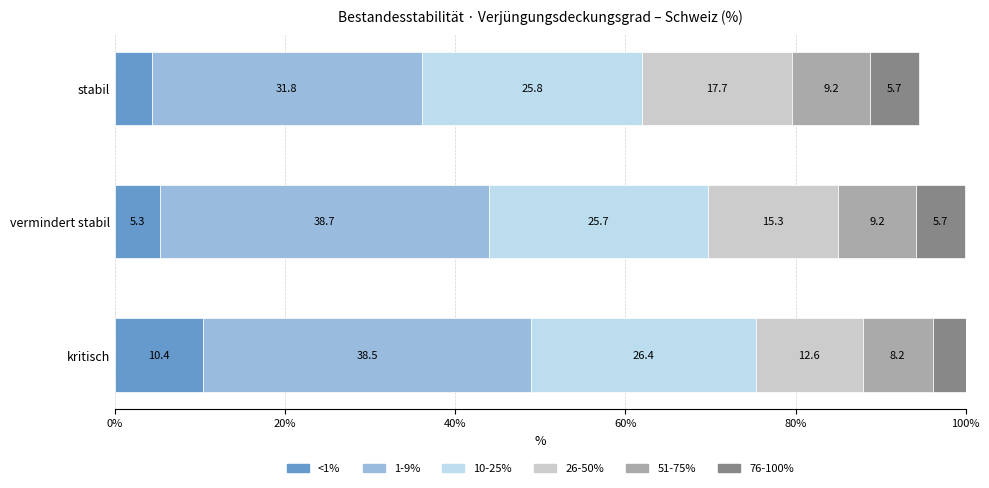

Read the <1% value at stabil.

4.3